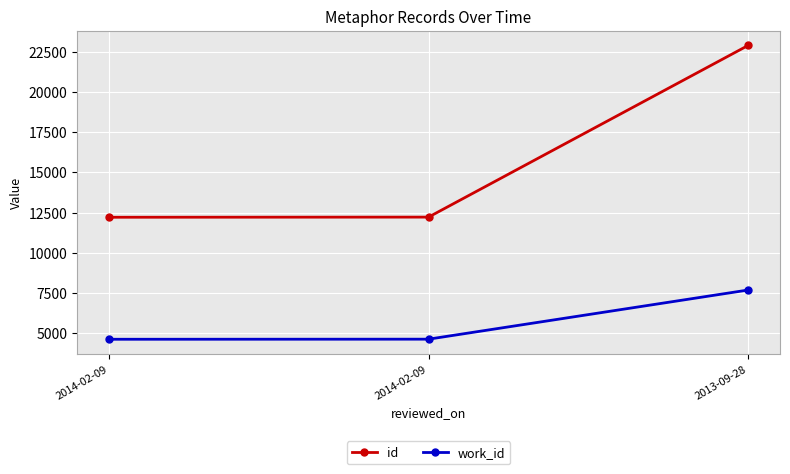

At 2013-09-28, list the series in order from smallest to largest.

work_id, id